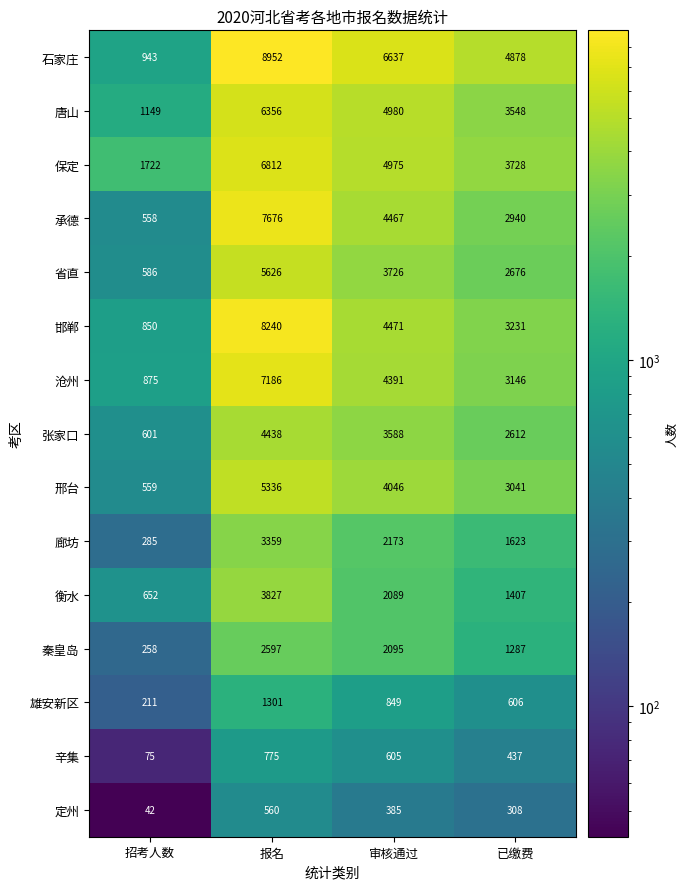

At which label is 邯郸 closest to 4545?

审核通过